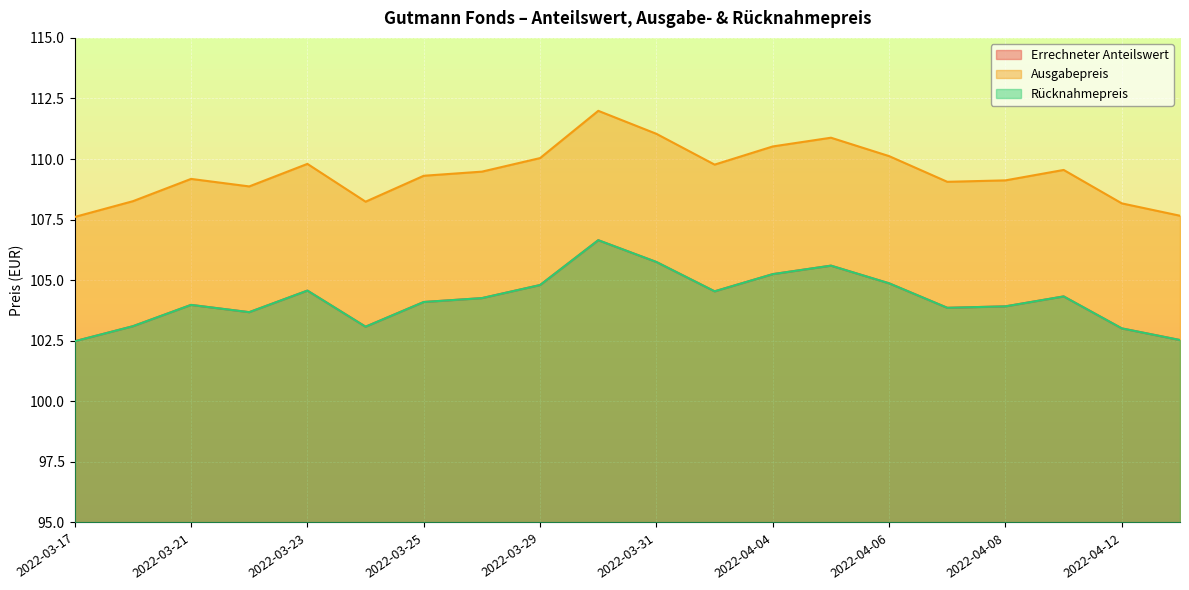

True or false: Errechneter Anteilswert has more than 2 points higher than both neighbors.

True